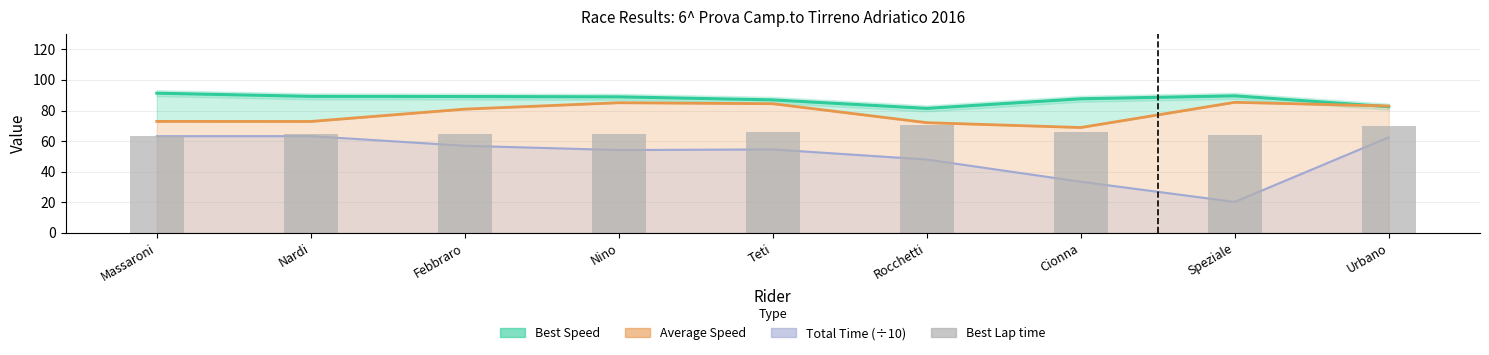

Which series has the largest range (max minus min)?

Total Time (÷10)